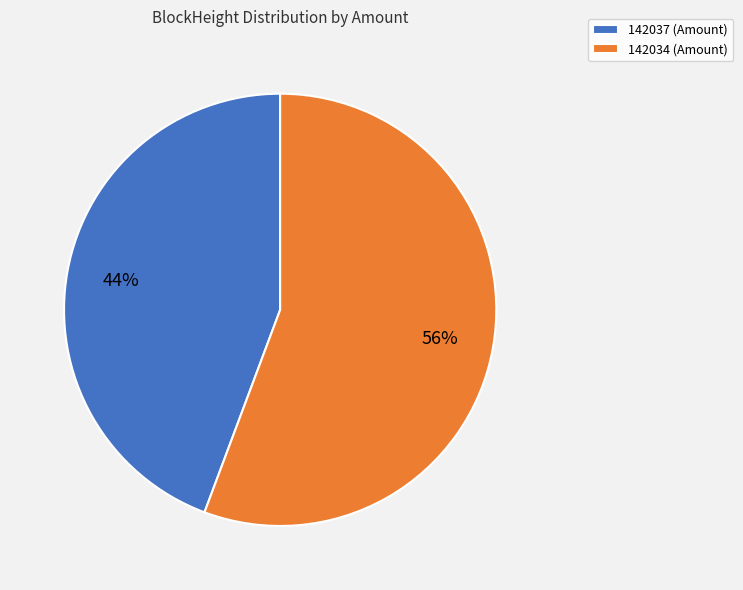

Approximately how many times larger is the value at 142034 (Amount) compared to 142037 (Amount)?

1.3